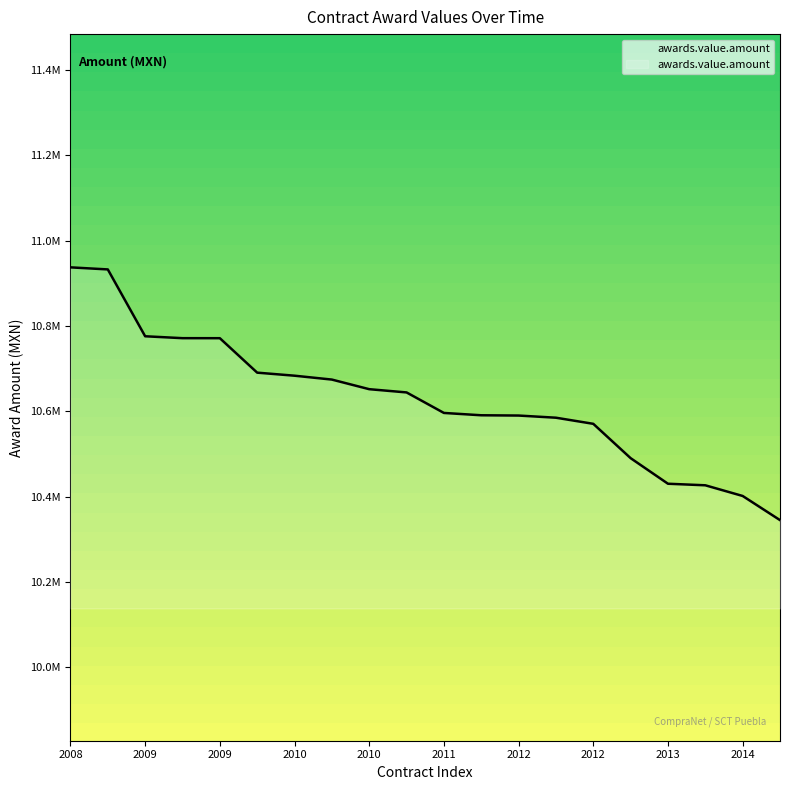

Reading right to left, transcribe all the data shown in this chart.

10344824.2	10401416.0	10426450.7	10430093.1	10490071.3	10570572.9	10584902.4	10589969.0	10590621.2	10596084.5	10644180.0	10651779.4	10674302.3	10683400.0	10690548.5	10771319.1	10771388.3	10775845.6	10932571.2	10937409.0